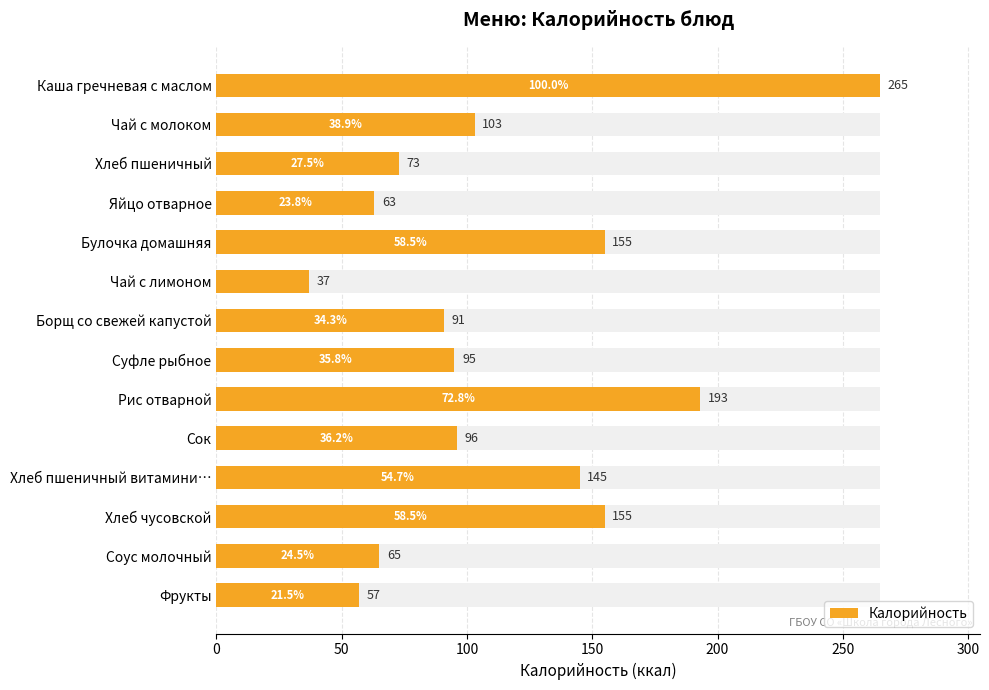

Does the chart contain stacked bars?

No